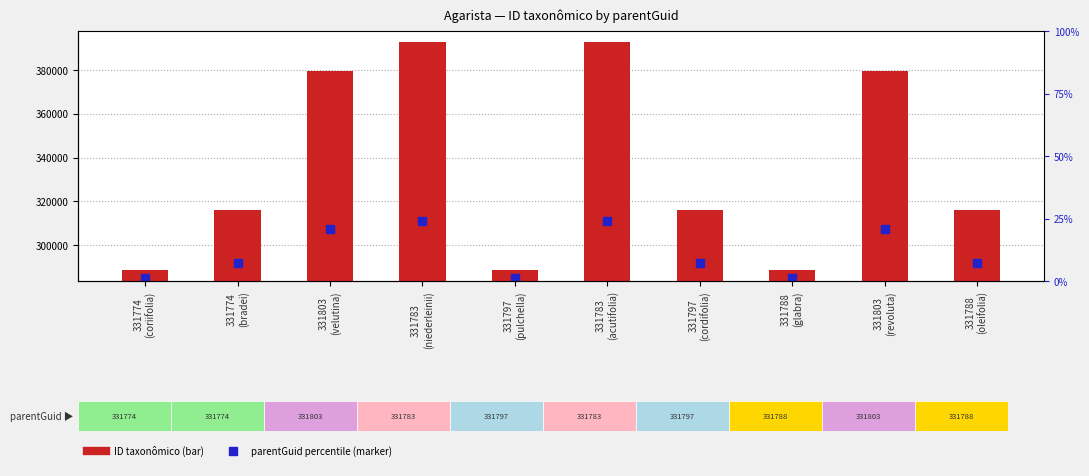

Is the value of ID taxonômico at 331788
(glabra) greater than the value of parentGuid (scaled) at 331783
(niederleinii)?

No